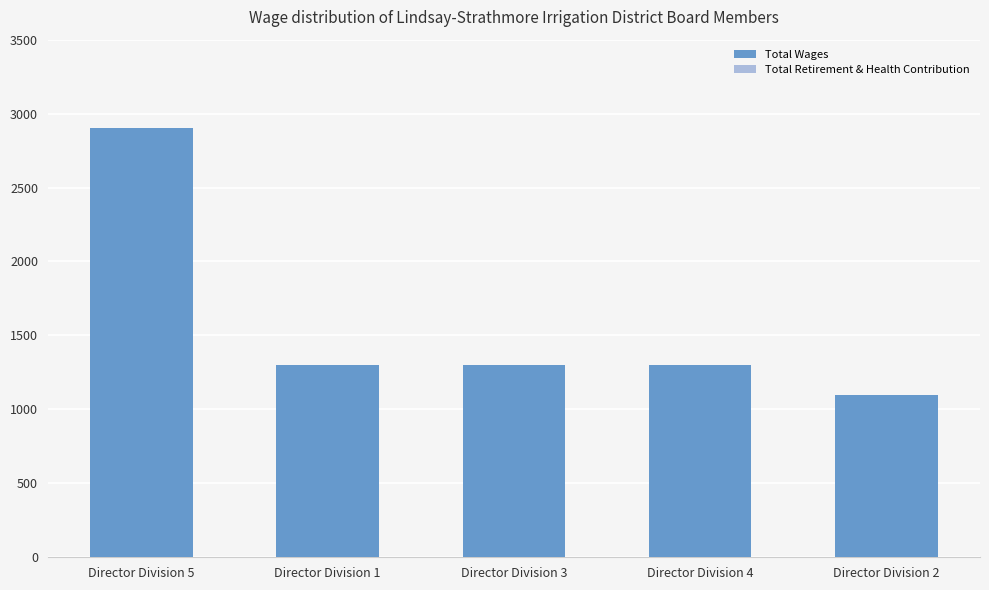

Which label corresponds to the largest value in the chart?

Director Division 5